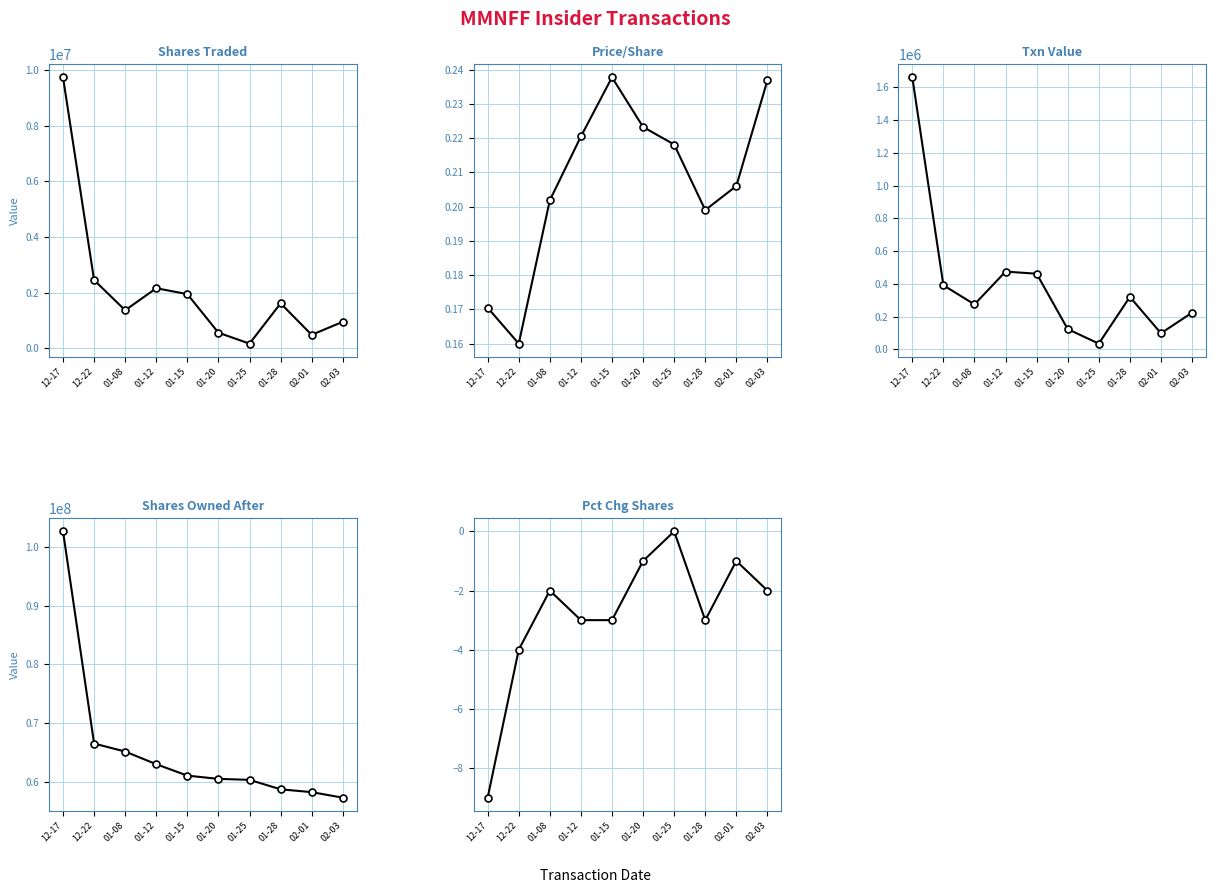

True or false: Pct Chg Shares has more than 1 interior local peaks.

True